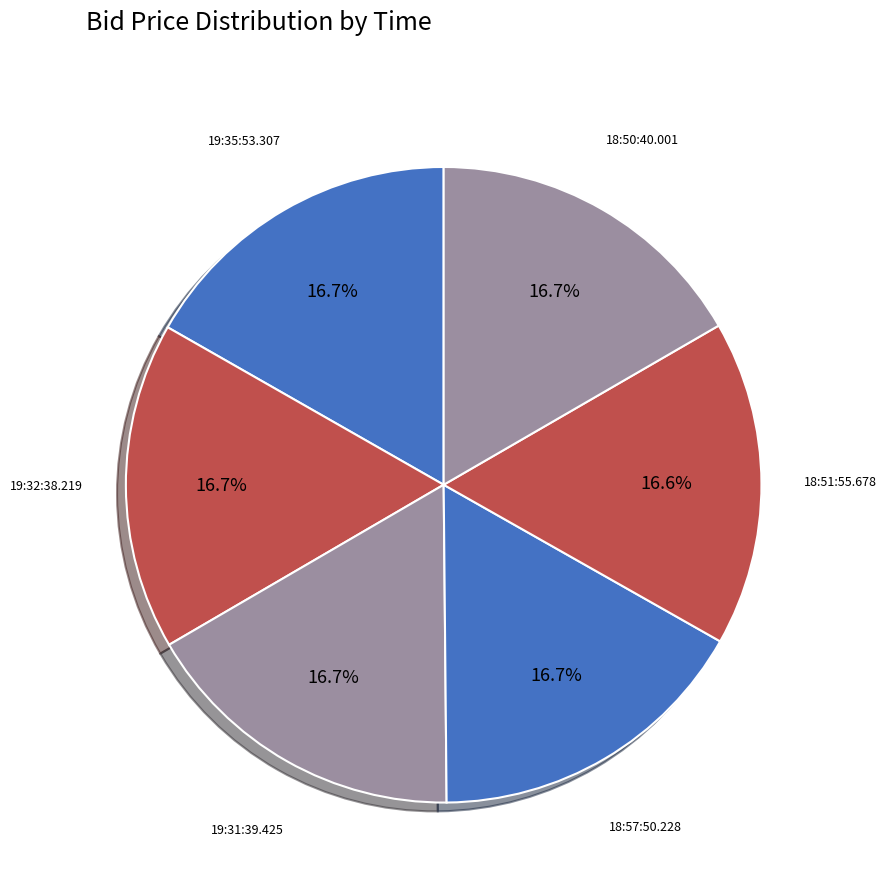

The 18:57:50.228 slice represents 17% of the pie. True or false?

True